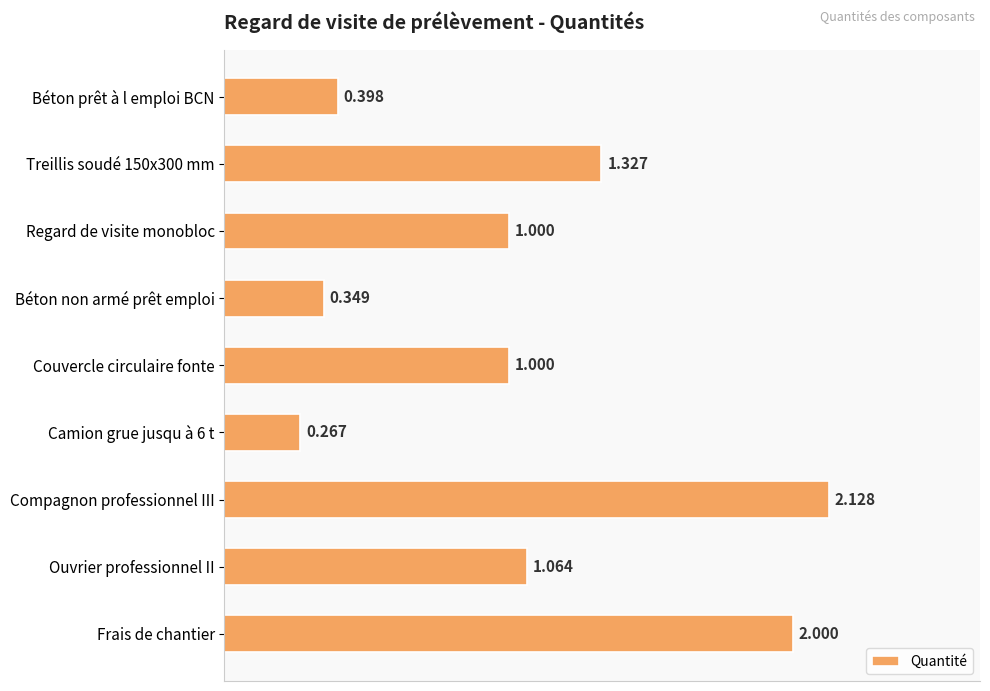

Which has a higher value, Ouvrier professionnel II or Camion grue jusqu à 6 t?

Ouvrier professionnel II